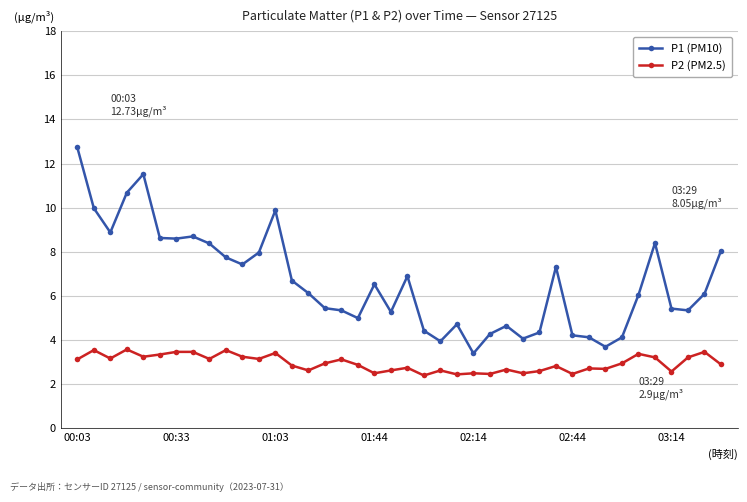

Which series has the largest total across all categories?

P1 (PM10)